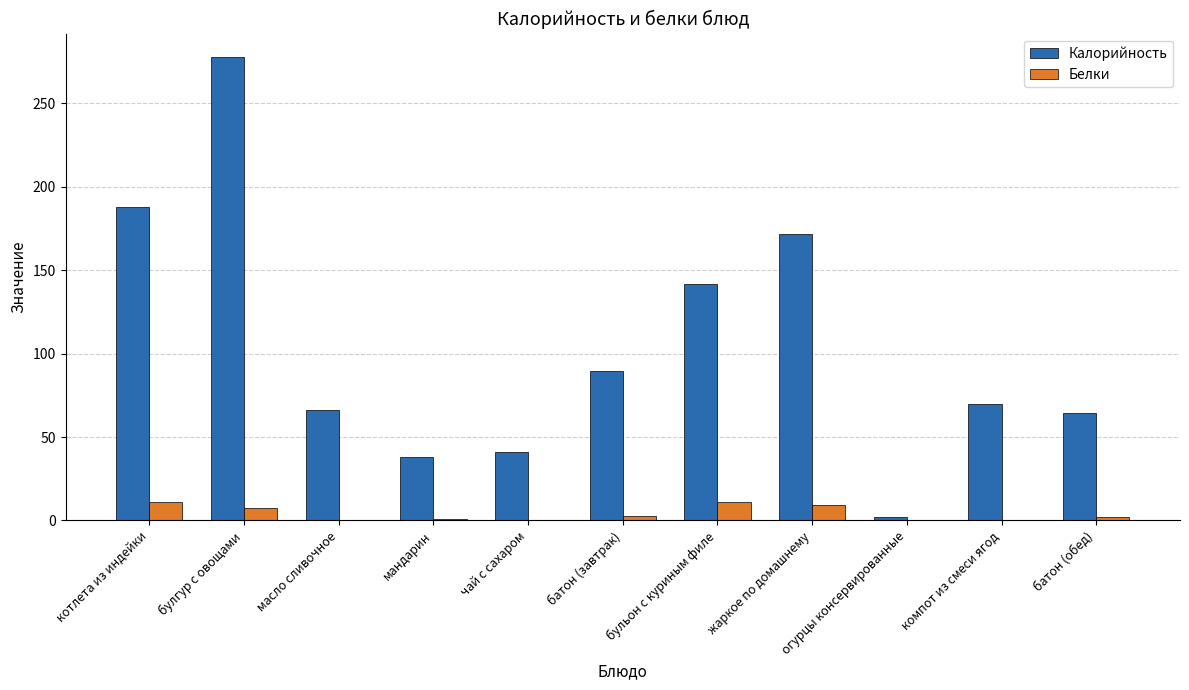

Where does the Калорийность series first go above 70?

котлета из индейки